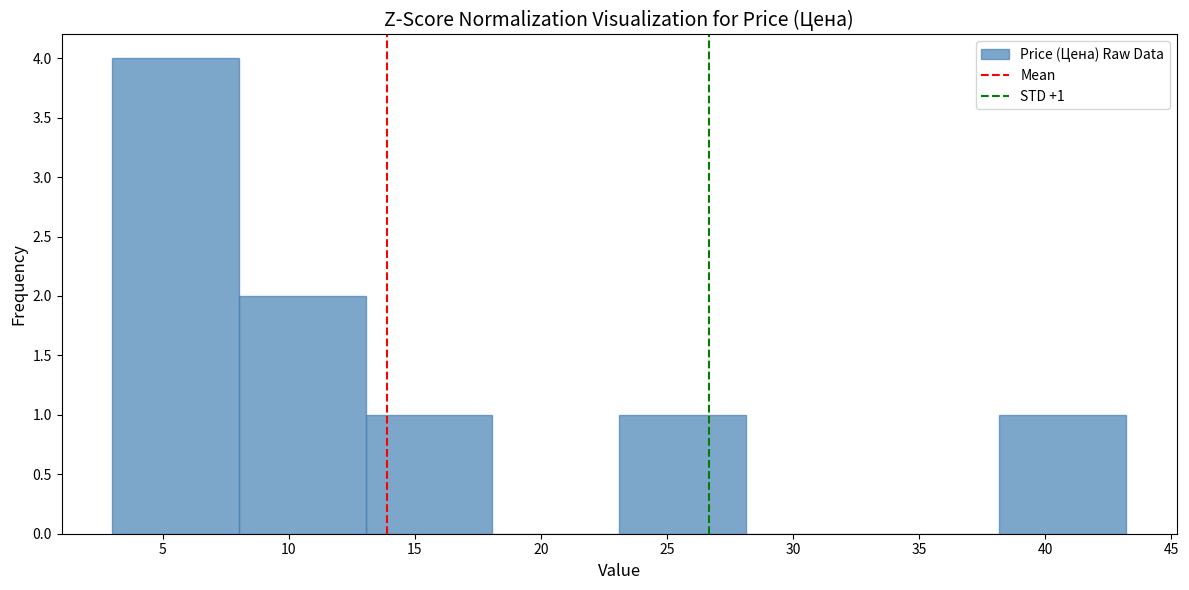

Which range on the x-axis has the tallest bar?

3 to 8